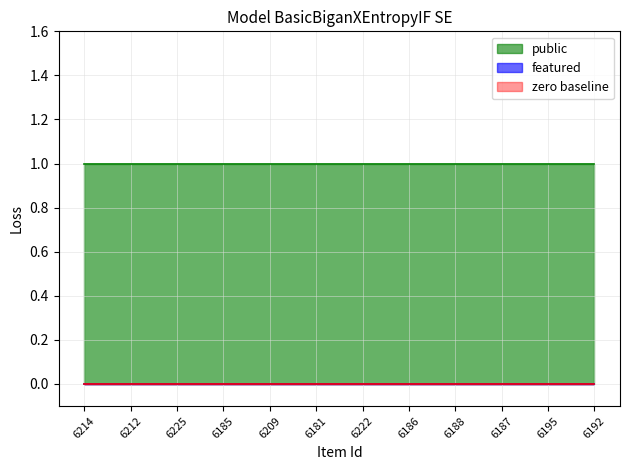

What is the total value across all series at 6187?

1